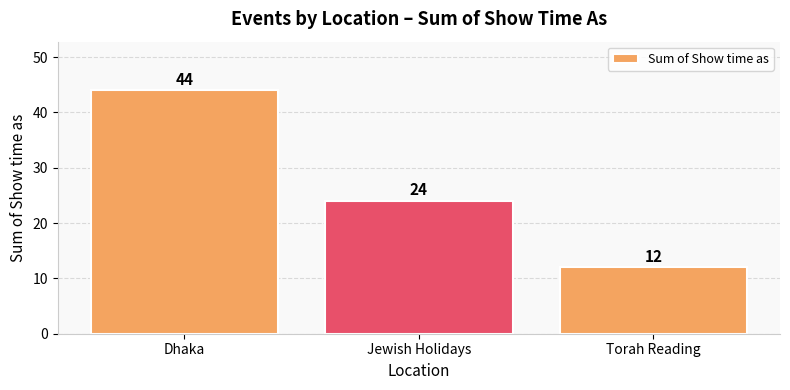

What position from the left is Jewish Holidays?

2